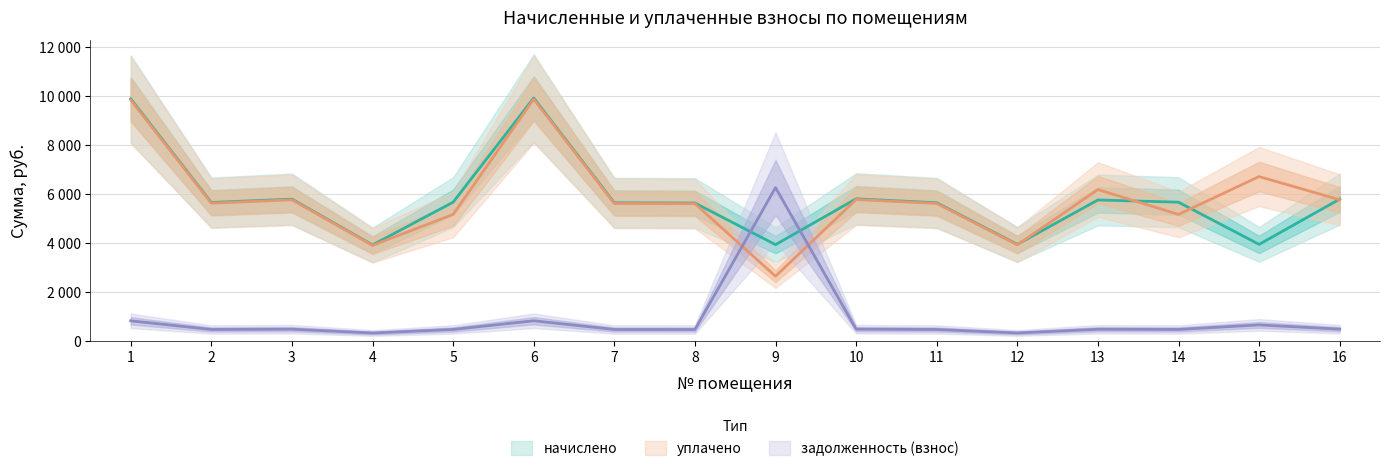

Where does the задолженность (взнос) series first go above 479?

1